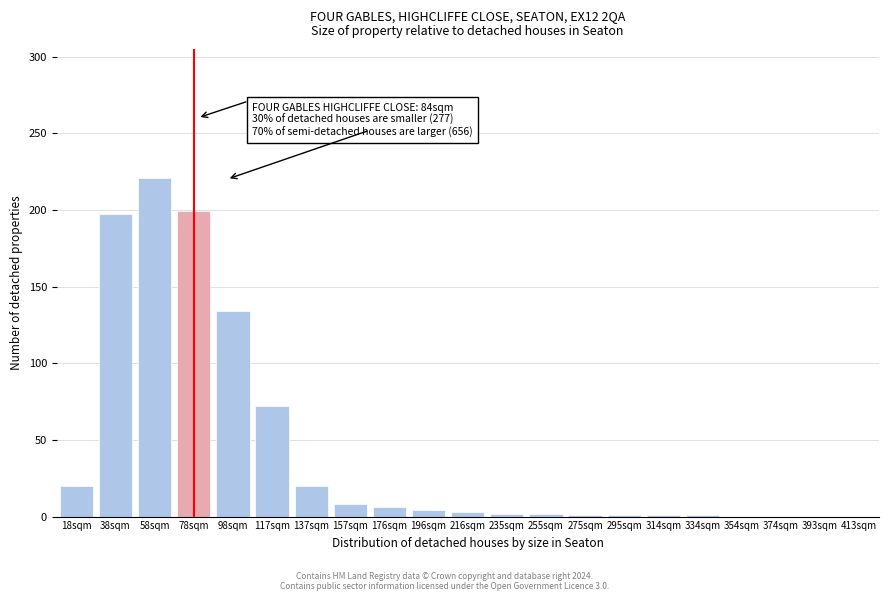

Which category has the highest value across all series?

58sqm